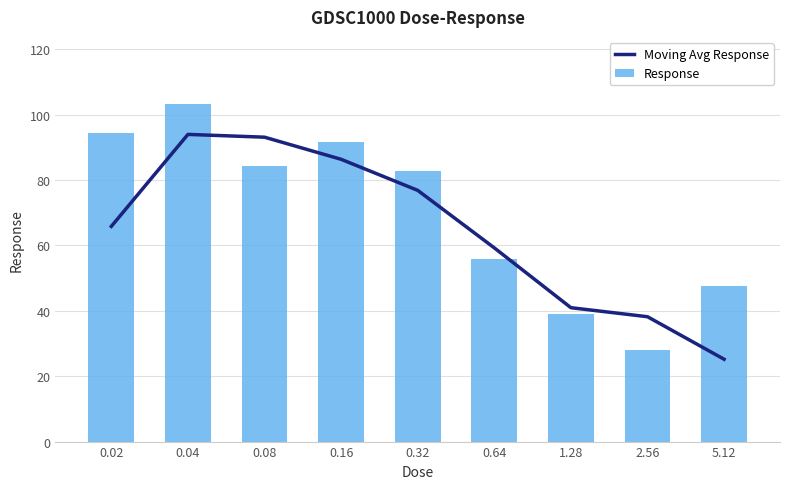

What are all the series names shown in the legend?

Moving Avg Response, Response